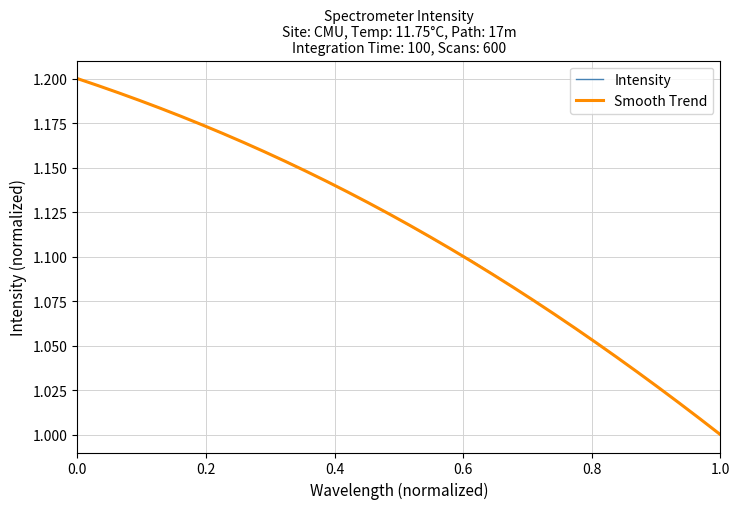

Which series has the widest spread of values?

Intensity